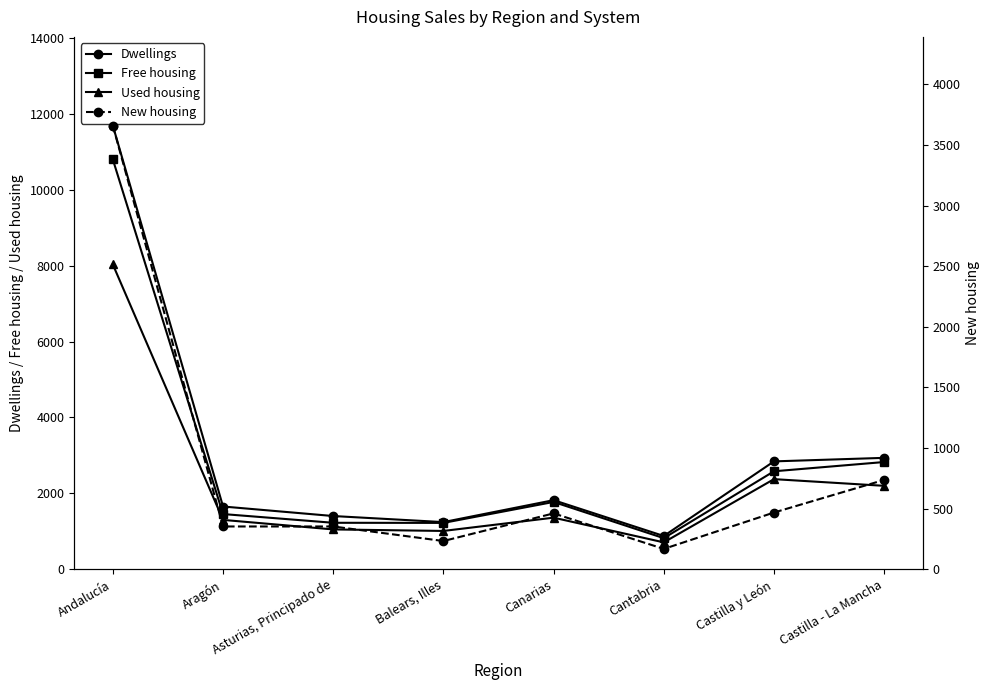

What value does the Used housing series have at Castilla - La Mancha?

2199